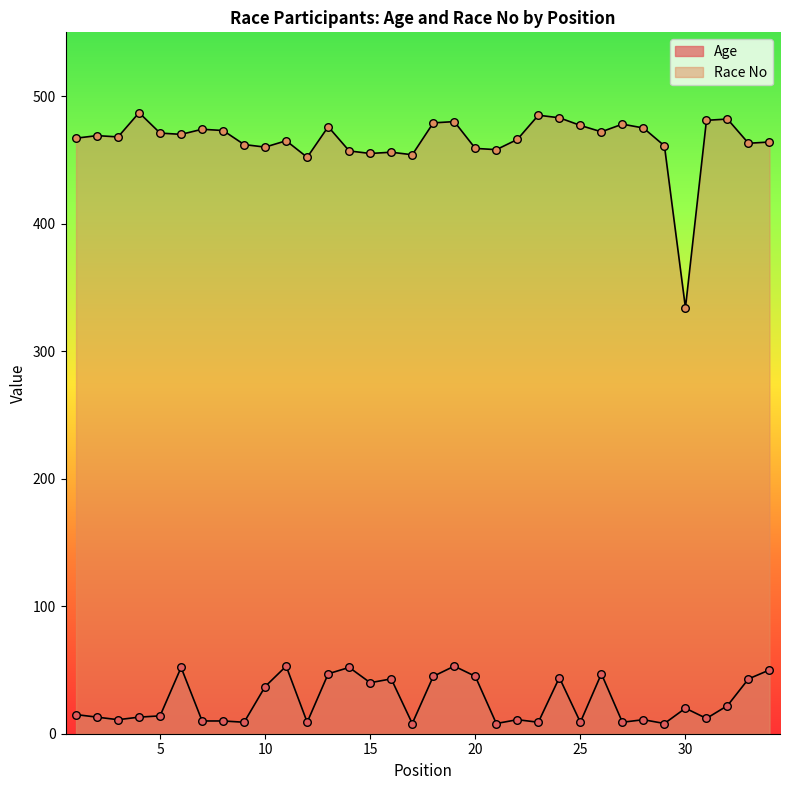

At how many categories does at least one series exceed 25?

34